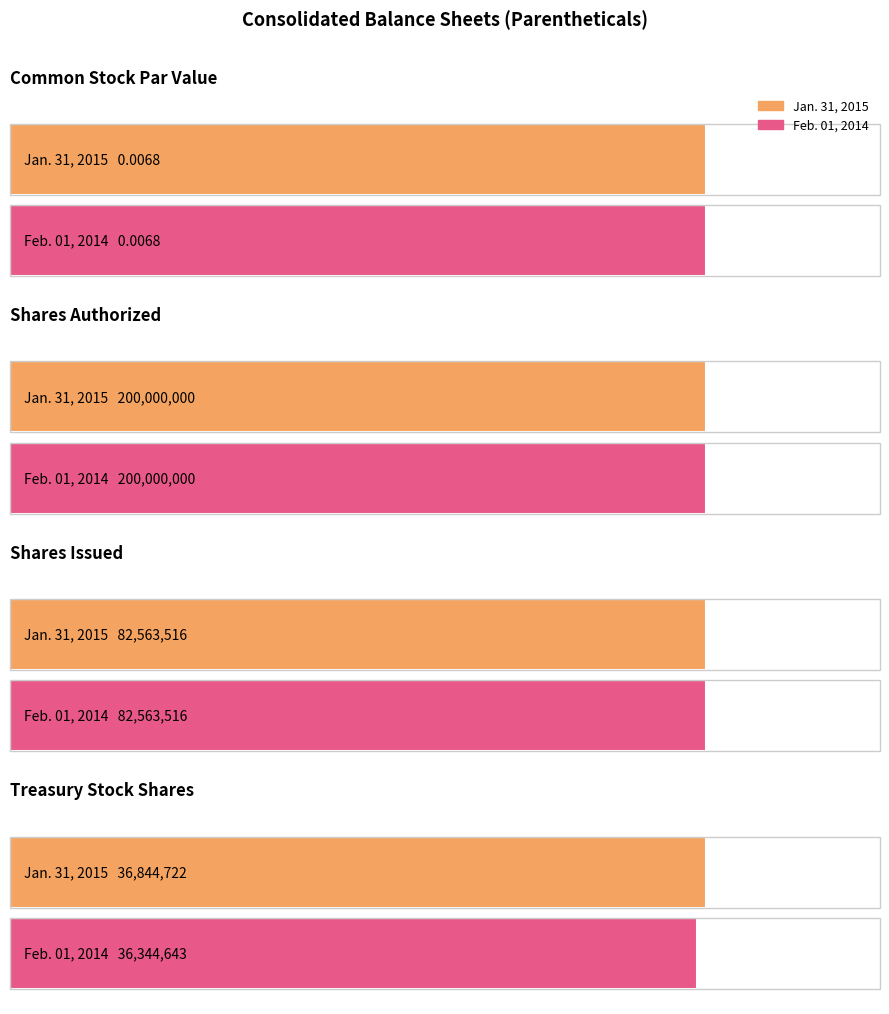

Are the bars grouped side by side (vs. stacked)?

Yes